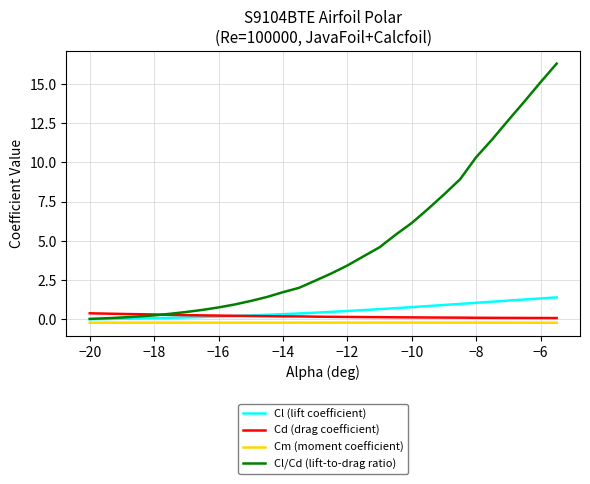

What is the greatest value displayed?

16.3